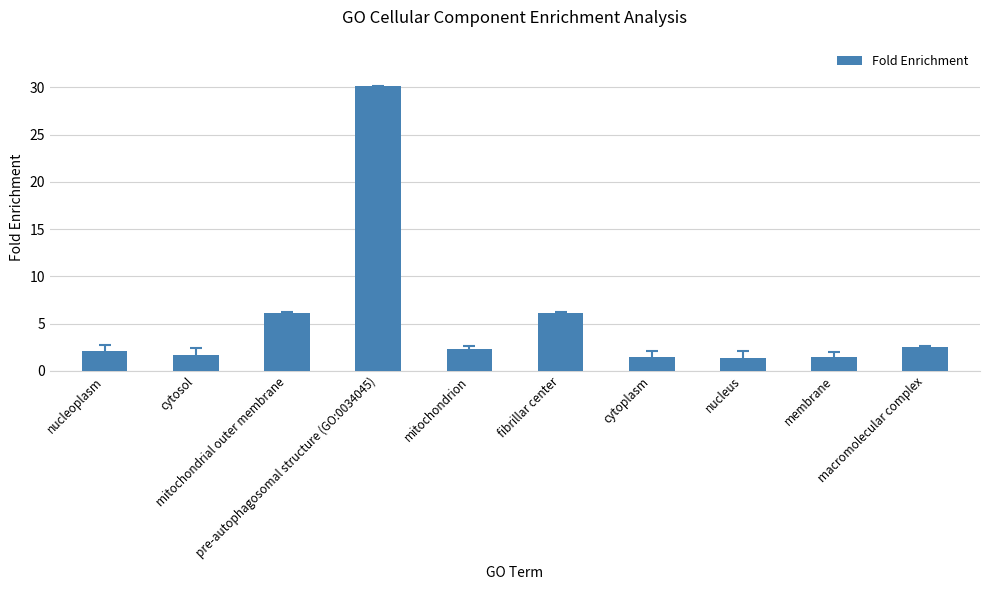

What is the value of the 9th bar from the left?

1.5